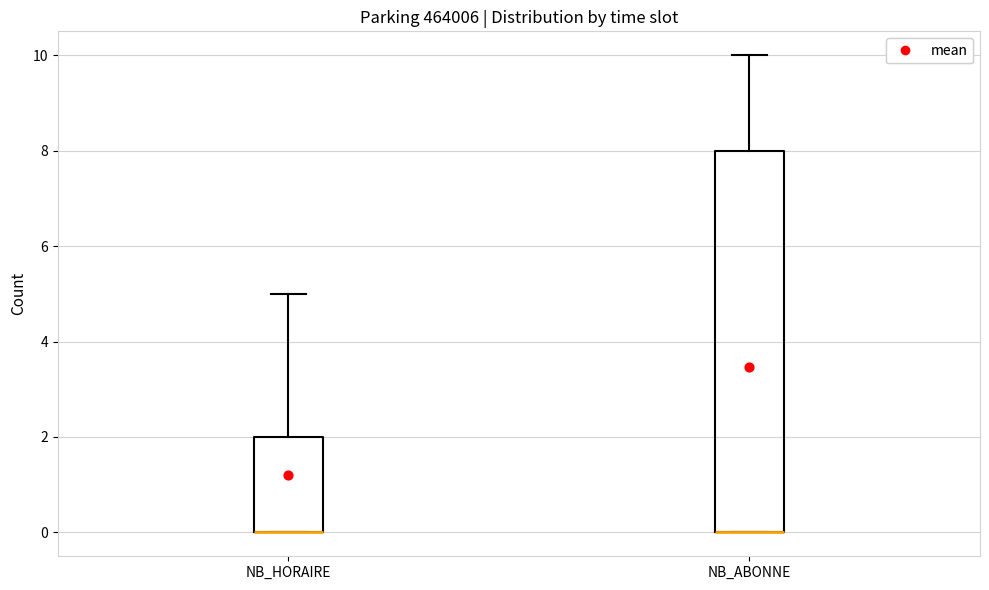

Which box is the tallest, from its lower edge to its upper edge?

NB_ABONNE